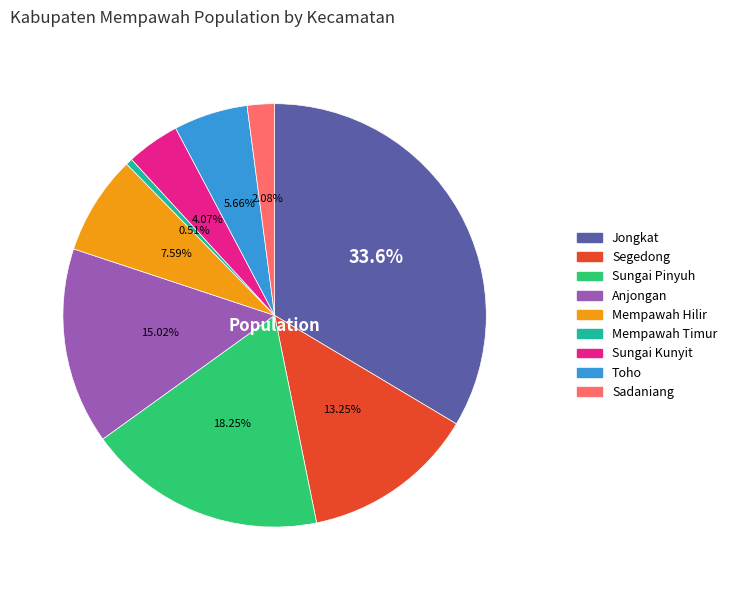

Does Jongkat account for over 50% of the chart?

No